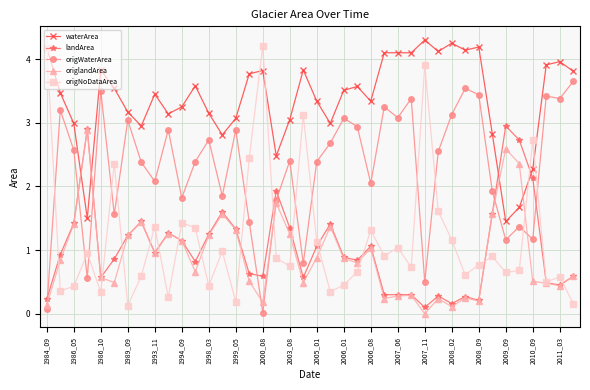

Which series has the widest spread of values?

origNoDataArea